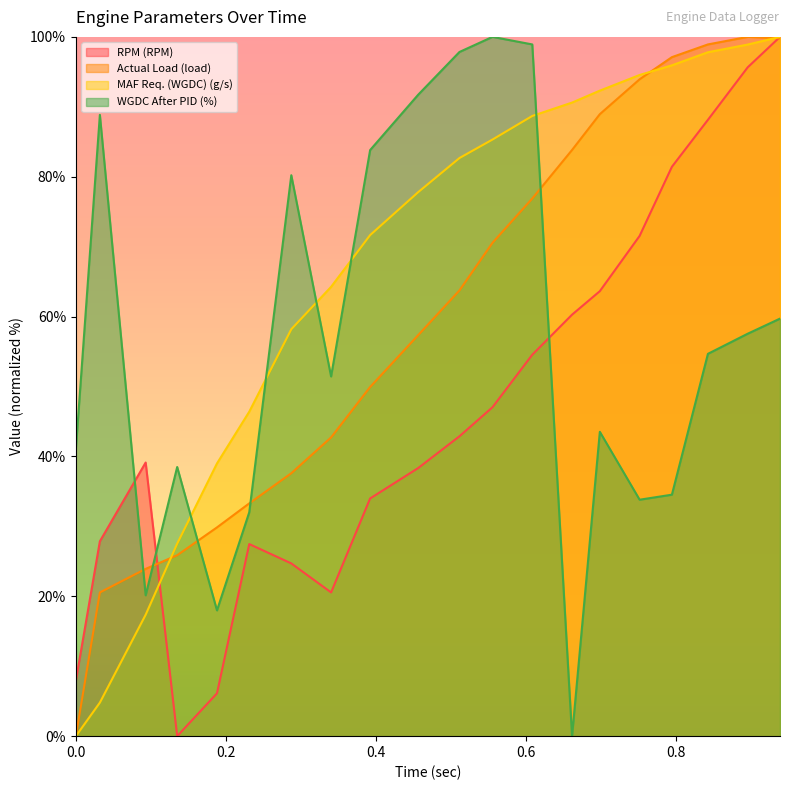

True or false: Actual Load (load) and WGDC After PID (%) intersect in this chart.

True